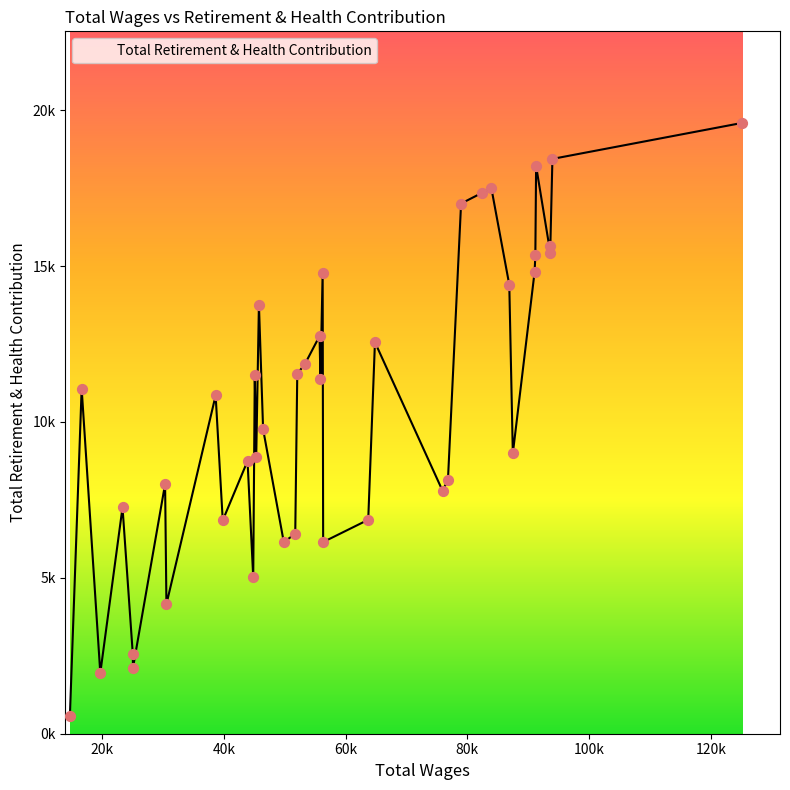

Is this an area chart (filled region under the line)?

Yes